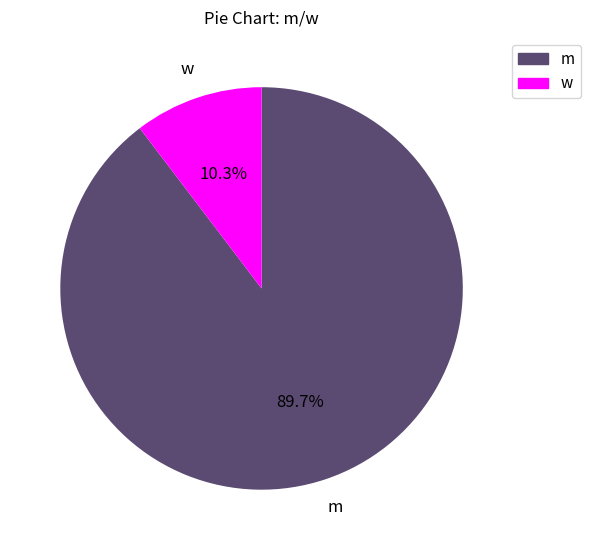

Count the number of slices in the pie.

2